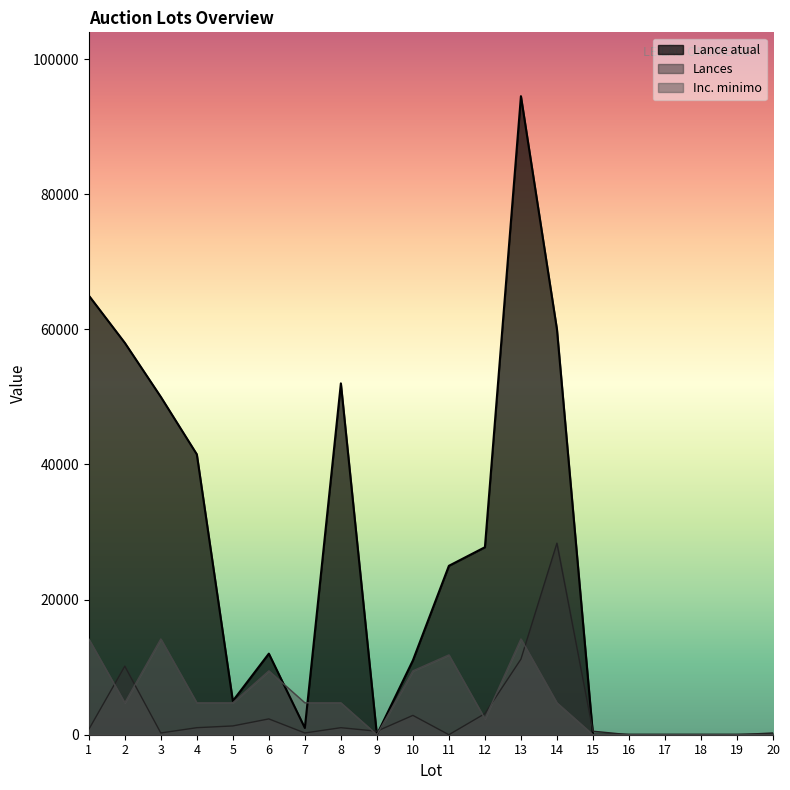

The Inc. minimo series shows 4.7 at 18. True or false?

True